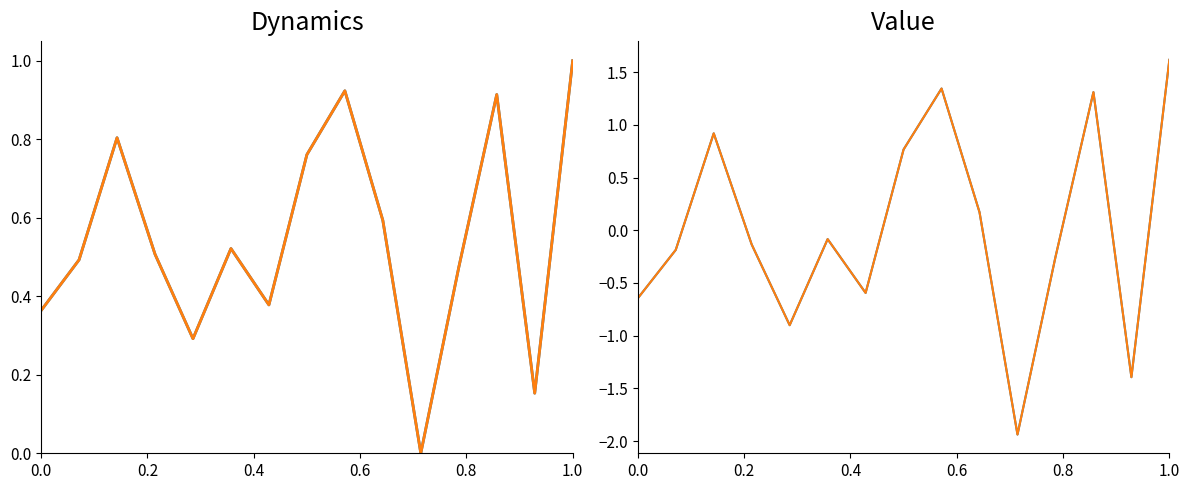

How many values in col_1 are above zero?

6